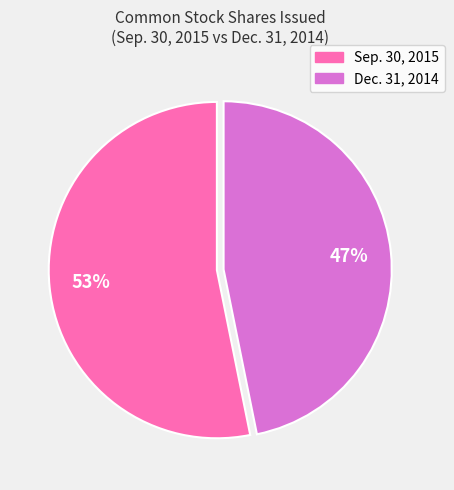

Does any single category account for the majority?

Yes